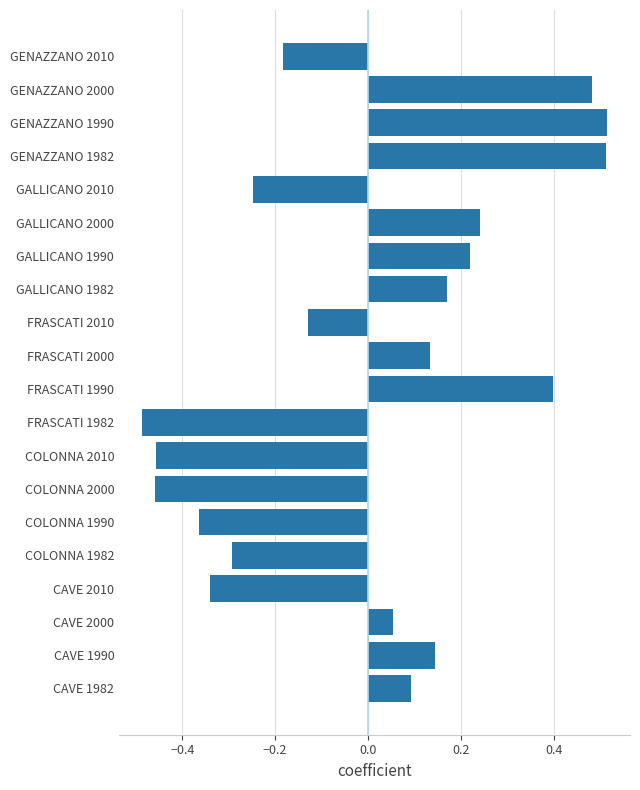

At which label is the value closest to 0?

CAVE 2000